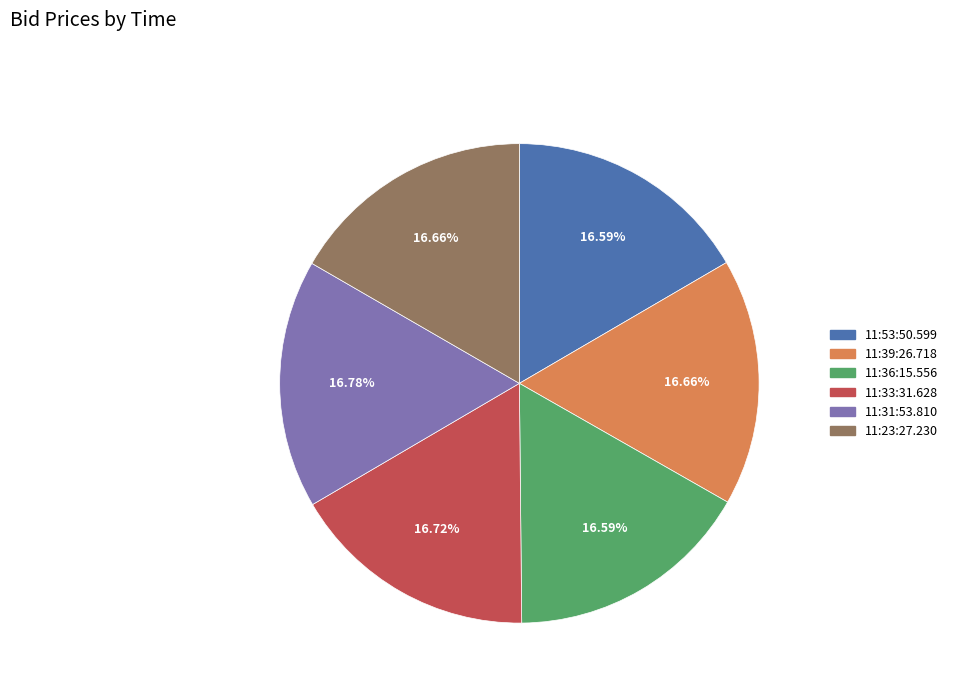

What percentage is the 11:53:50.599 slice, to the nearest percent?

17%